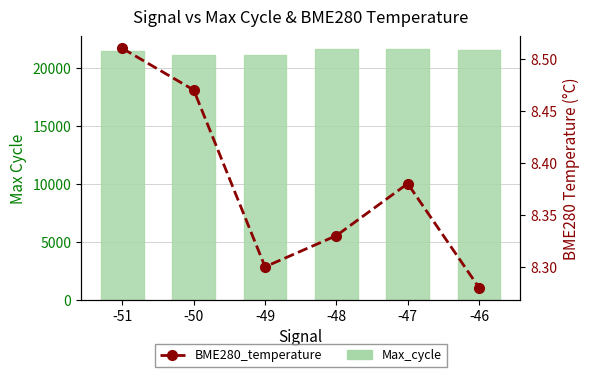

Are the bars grouped side by side (vs. stacked)?

Yes